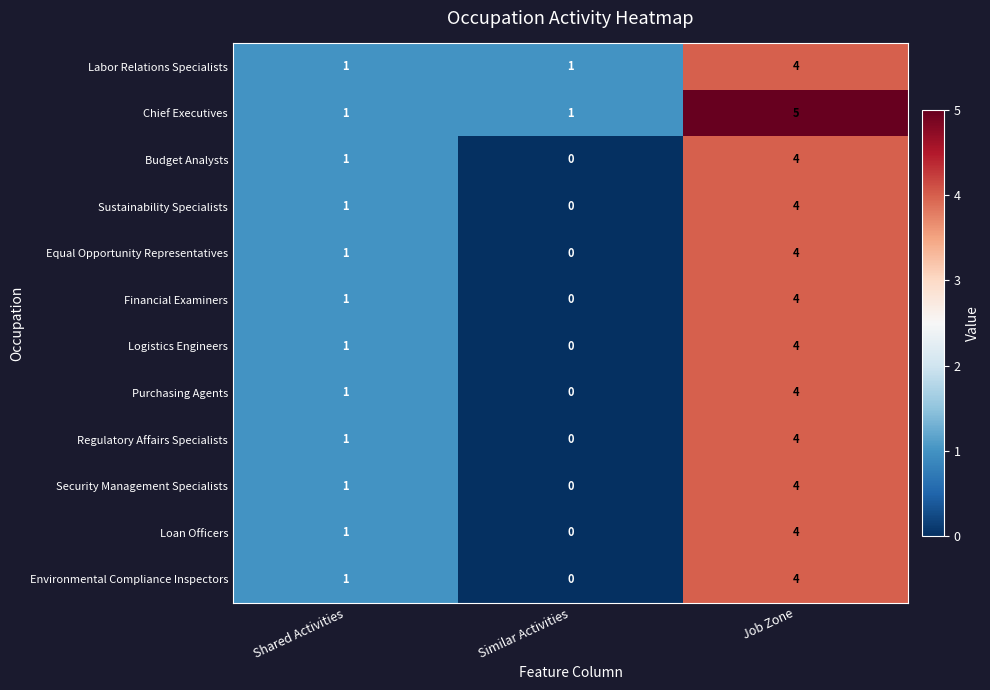

How many values in Sustainability Specialists are above zero?

2